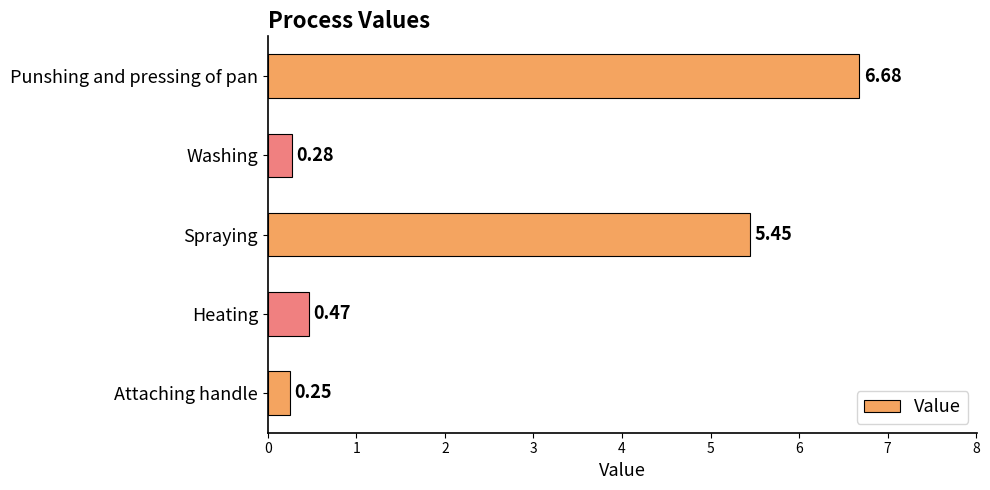

What is the change in value from Attaching handle to Spraying?

+5.2